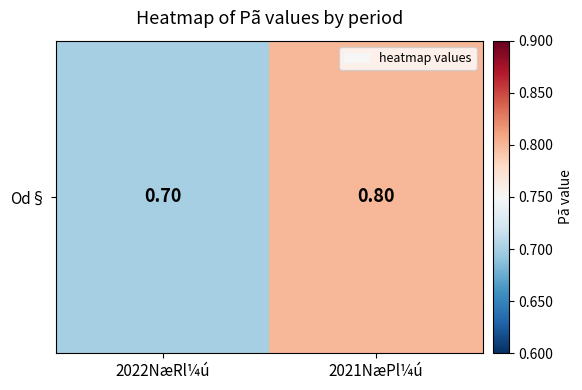

Between 2022NæRl¼ú and 2021NæPl¼ú, which is larger?

2021NæPl¼ú